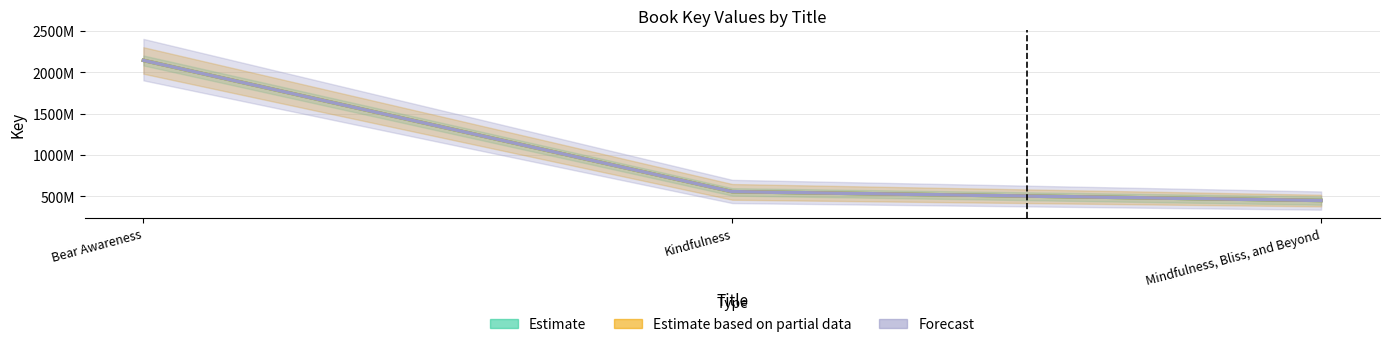

Count the number of categories in the chart.

3